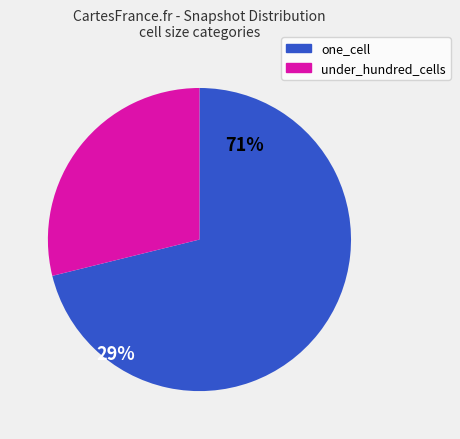

How many segments does this pie chart have?

2